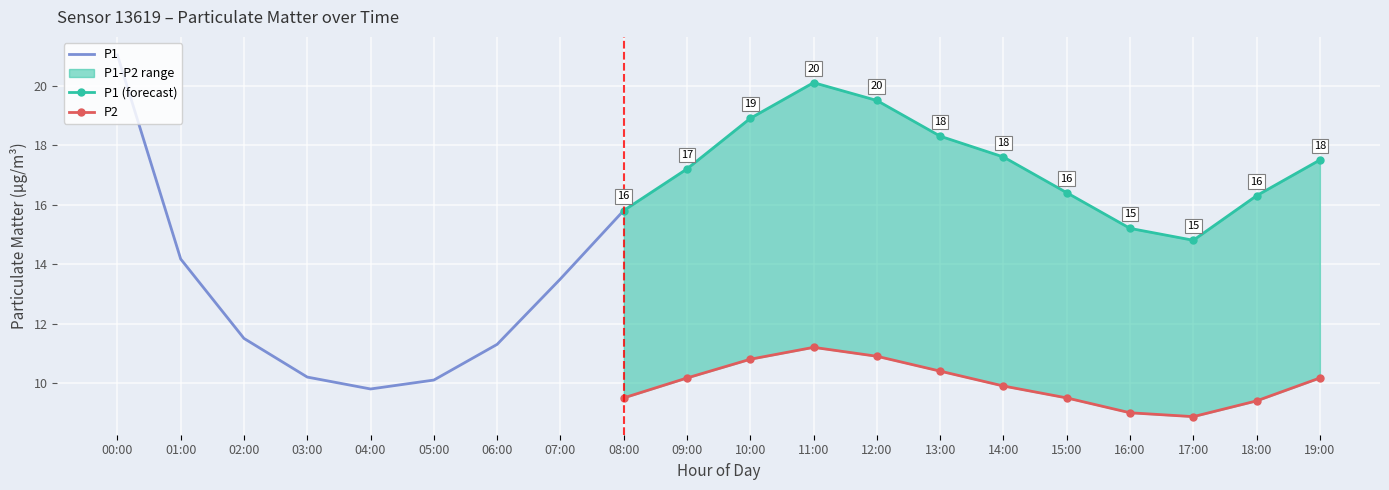

List the series in order of their overall mean, lowest first.

P2, P1